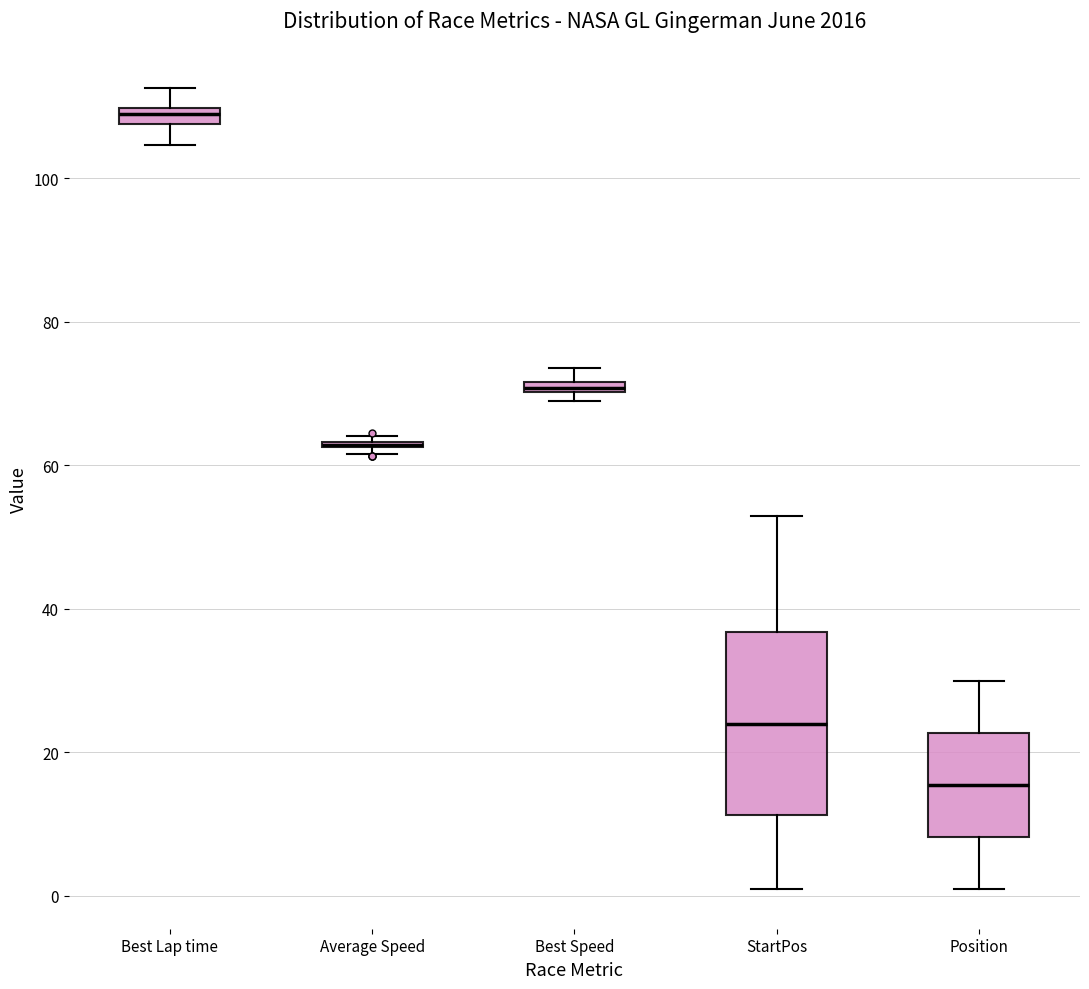

Where is the lower edge of the box for Best Speed on the y-axis? The values are not printed on the chart, so give them approximately, as read against the axis.

70